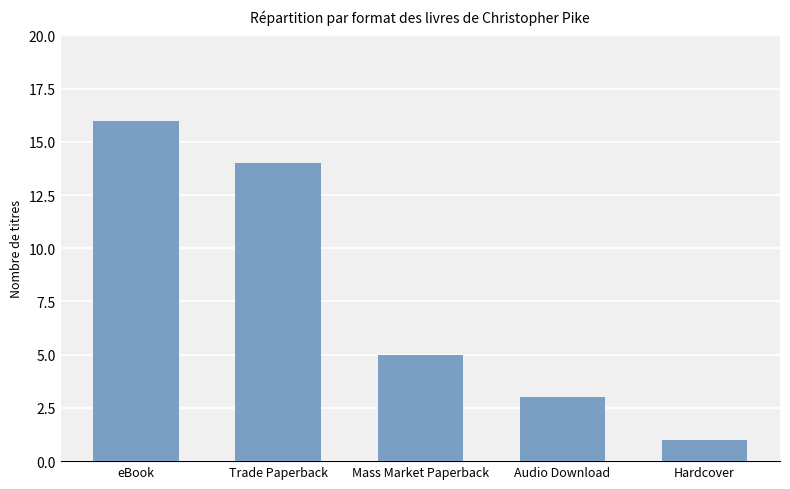

Between Audio Download and Mass Market Paperback, which is larger?

Mass Market Paperback